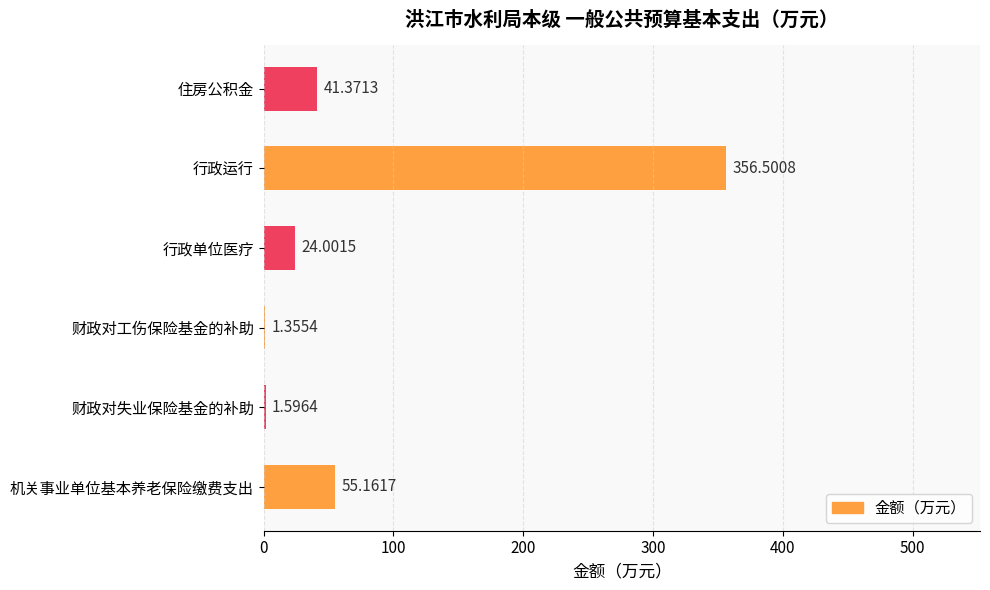

Are the bars grouped side by side (vs. stacked)?

No